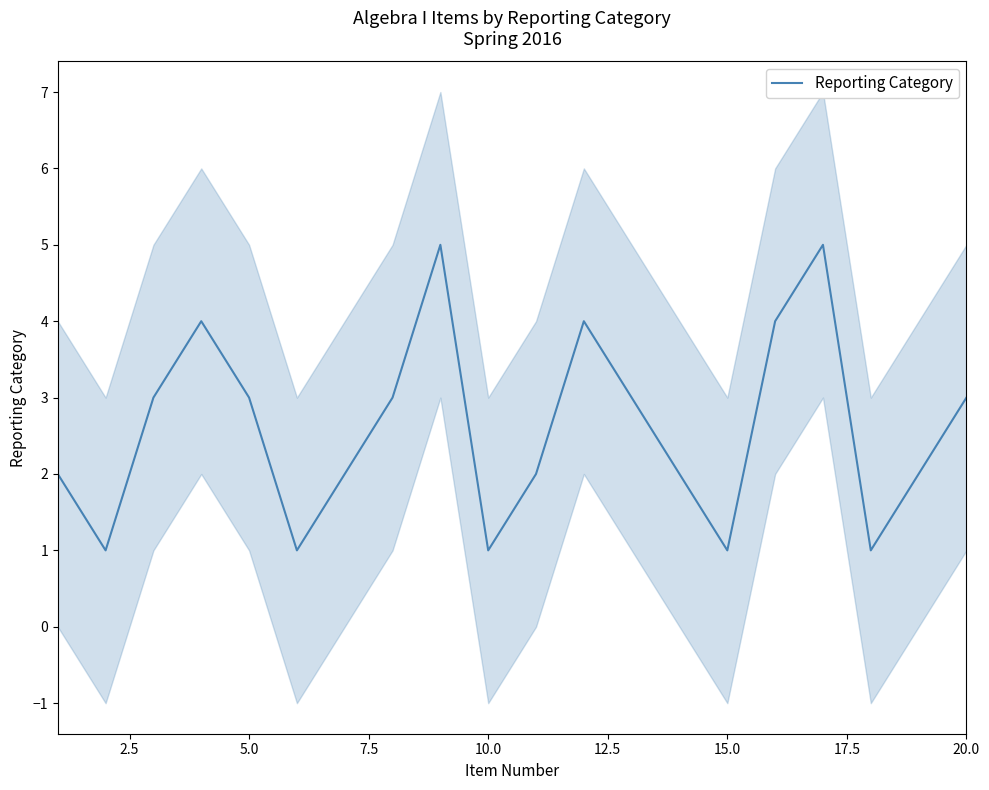

The value of Reporting Category at 20.0 is 3. True or false?

True